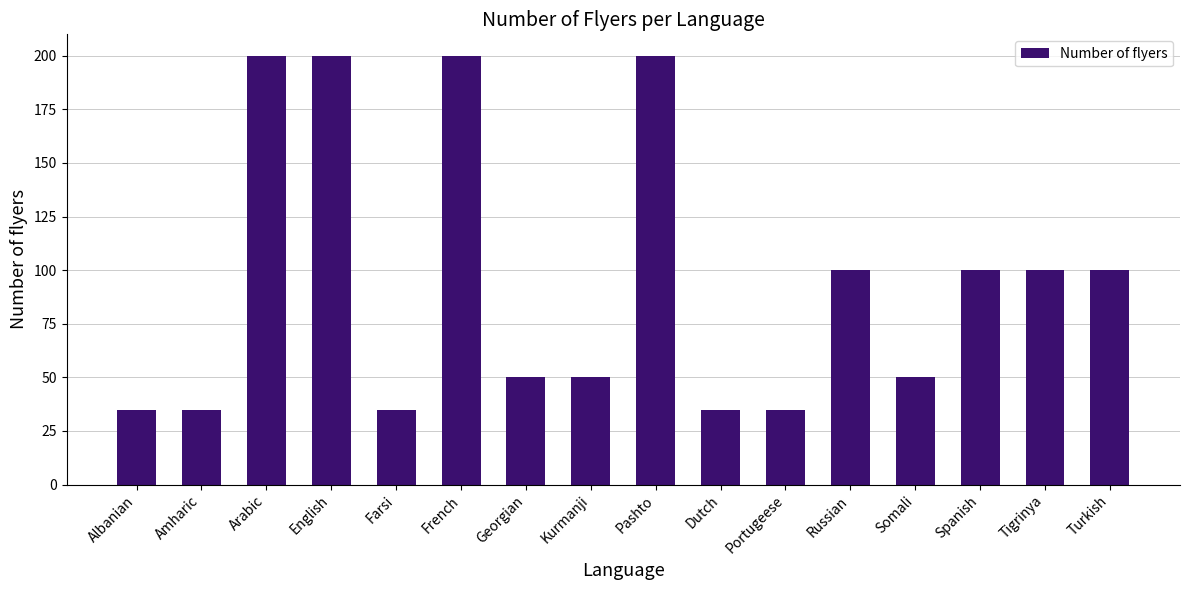

What is the change in value from English to Georgian?

-150